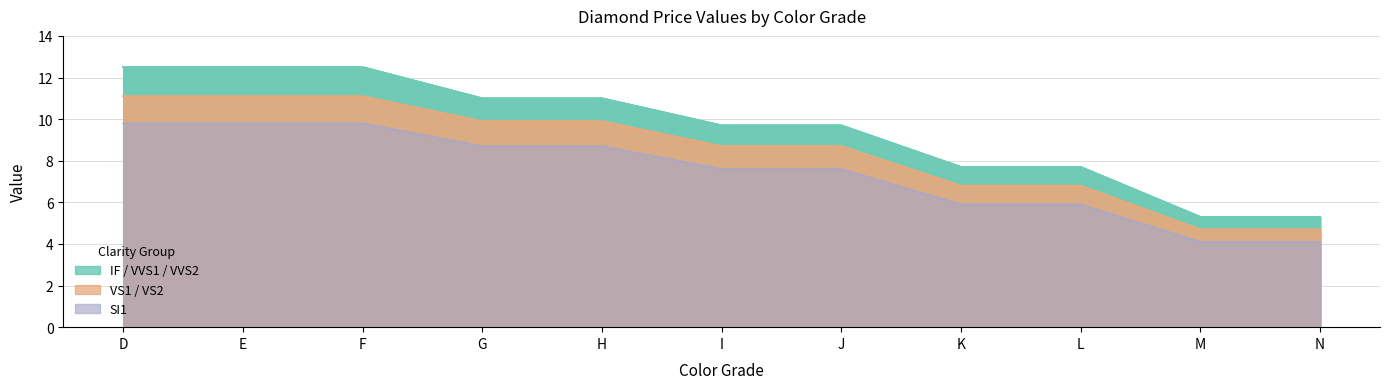

Reading left to right, list all the values displayed in this chart.

IF: D=12.5	E=12.5	F=12.5	G=11.0	H=11.0	I=9.7	J=9.7	K=7.7	L=7.7	M=5.3	N=5.3
VVS1: D=12.5	E=12.5	F=12.5	G=11.0	H=11.0	I=9.7	J=9.7	K=7.7	L=7.7	M=5.3	N=5.3
VVS2: D=12.5	E=12.5	F=12.5	G=11.0	H=11.0	I=9.7	J=9.7	K=7.7	L=7.7	M=5.3	N=5.3
VS1: D=11.1	E=11.1	F=11.1	G=9.9	H=9.9	I=8.7	J=8.7	K=6.8	L=6.8	M=4.7	N=4.7
VS2: D=11.1	E=11.1	F=11.1	G=9.9	H=9.9	I=8.7	J=8.7	K=6.8	L=6.8	M=4.7	N=4.7
SI1: D=9.8	E=9.8	F=9.8	G=8.7	H=8.7	I=7.6	J=7.6	K=5.9	L=5.9	M=4.1	N=4.1